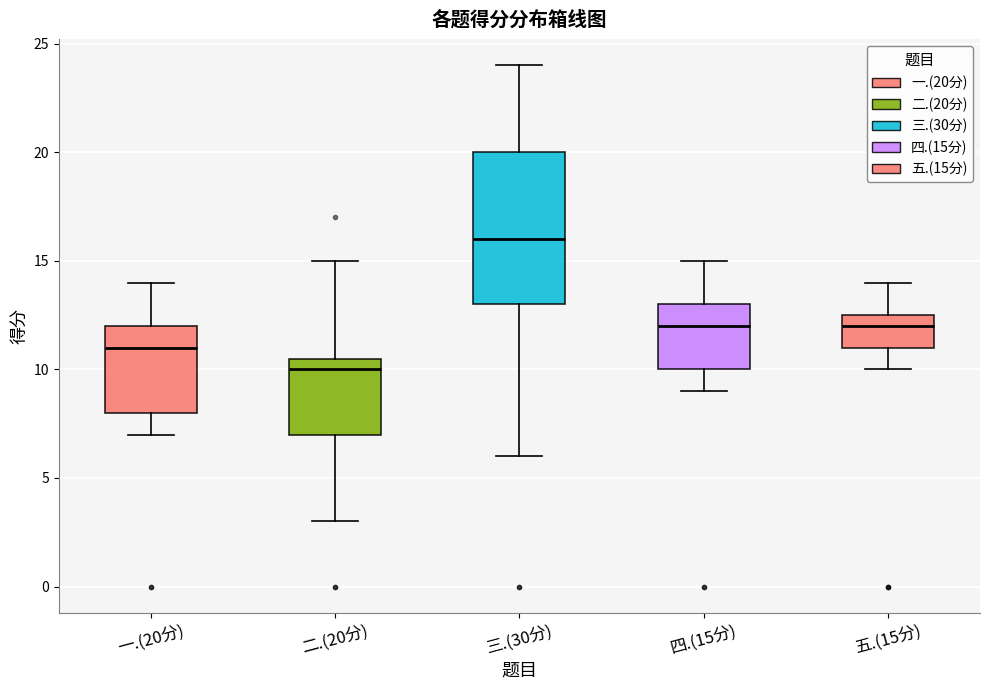

Reading left to right, transcribe this box plot: for each box, give where its median line is, the range the box spans, and where its two whiskers end, as read against the y-axis. The values are not printed on the chart, so give them approximately, as read against the axis.

一.(20分): median 11.0, box 8.0 to 12.0, whiskers 7.0 to 14.0
二.(20分): median 10.0, box 7.0 to 10.5, whiskers 3.0 to 15.0
三.(30分): median 16.0, box 13.0 to 20.0, whiskers 6.0 to 24.0
四.(15分): median 12.0, box 10.0 to 13.0, whiskers 9.0 to 15.0
五.(15分): median 12.0, box 11.0 to 12.5, whiskers 10.0 to 14.0